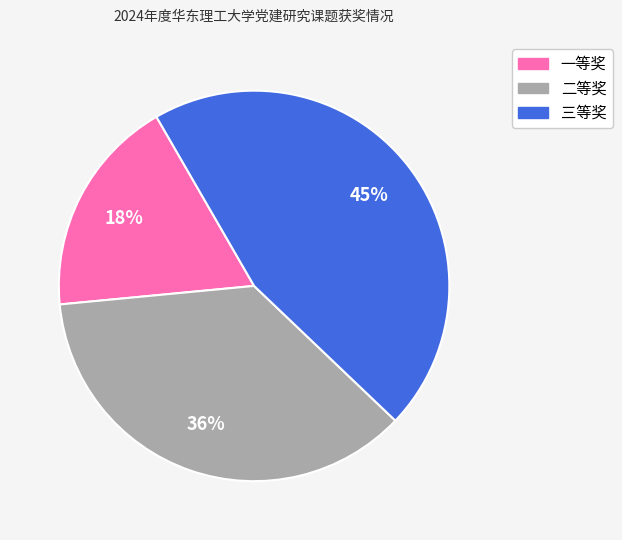

Is there any slice that represents more than half of the pie?

No